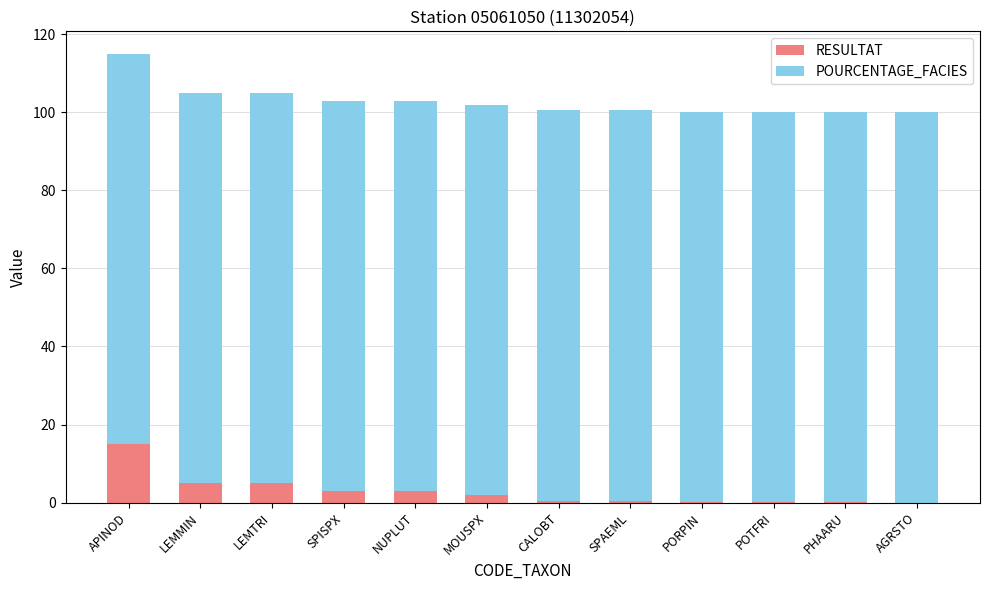

At which category is the sum across all series the highest?

APINOD